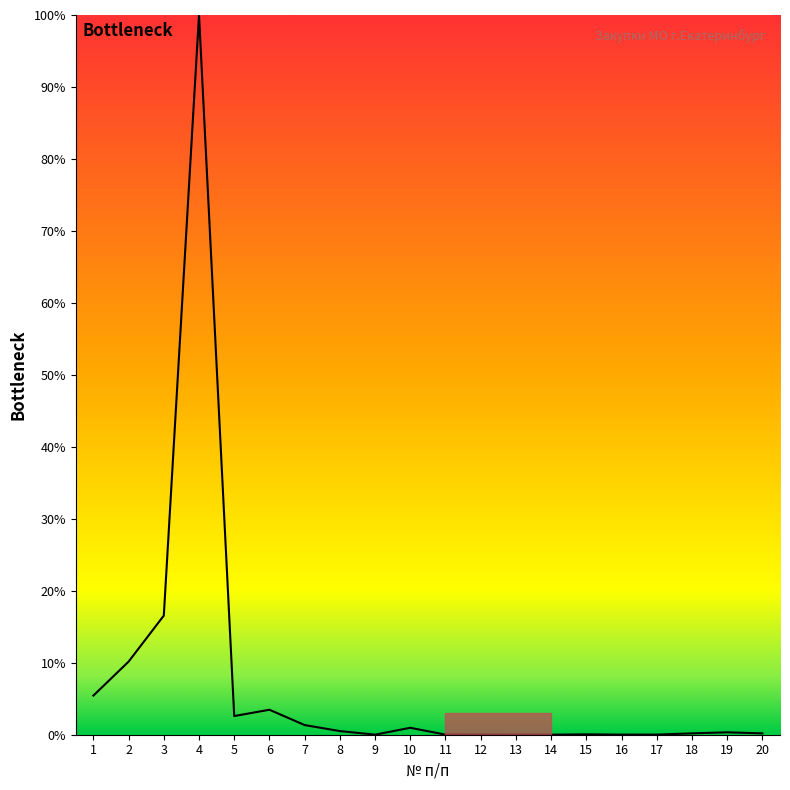

Is this an area chart (filled region under the line)?

No